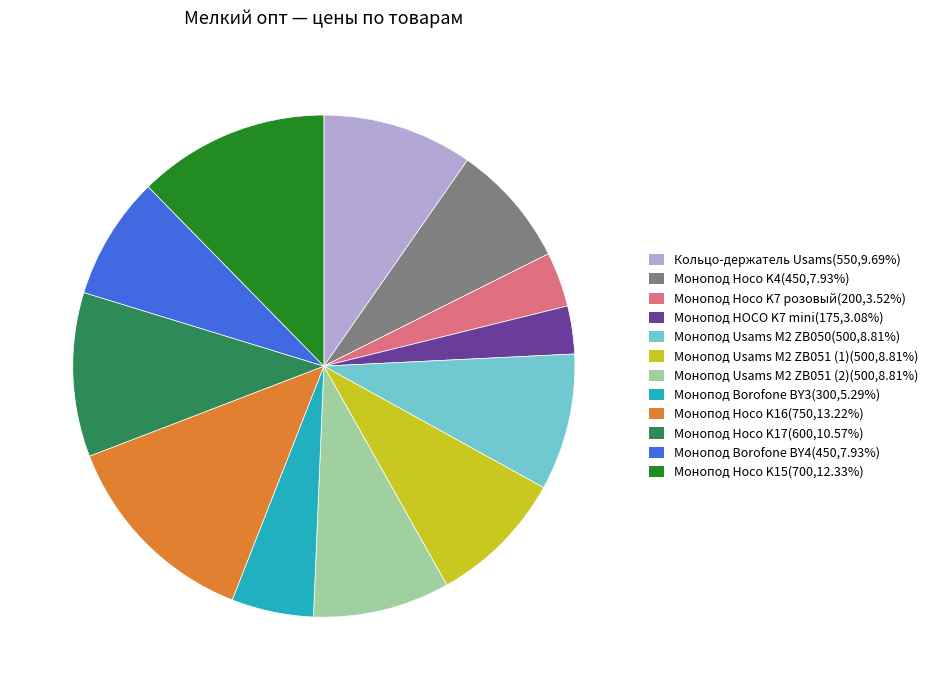

What is the ratio of the value at Монопод Hoco K17 to the value at Кольцо-держатель Usams?

1.1